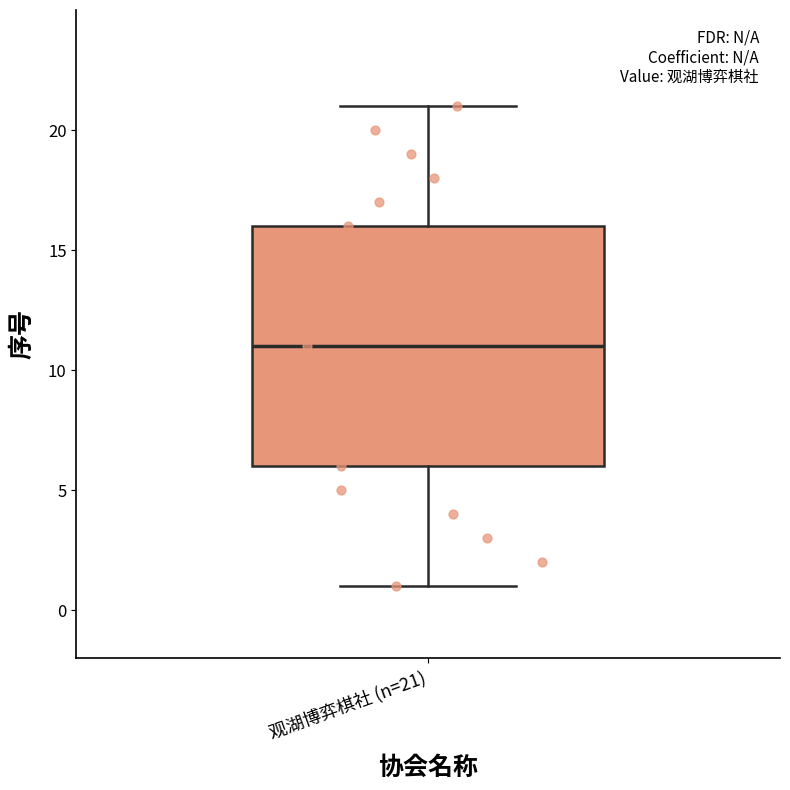

Read this box plot against the y-axis: the position of the median line, the range covered by the box, and the ends of both whiskers. The values are not printed on the chart, so give them approximately, as read against the axis.

median 11, box 6 to 16, whiskers 1 to 21